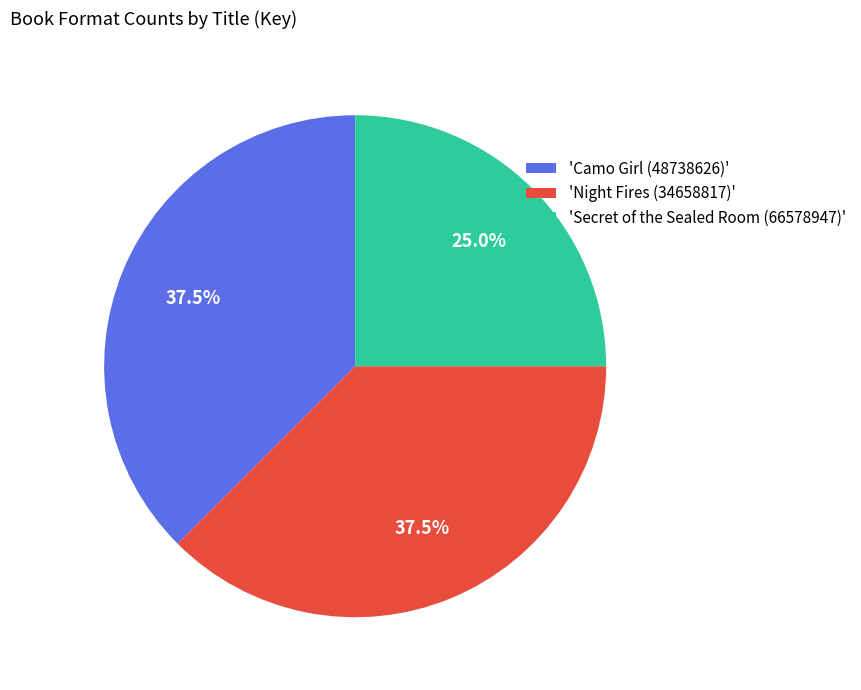

Combined, what portion of the pie is 'Night Fires (34658817)' and 'Secret of the Sealed Room (66578947)'?

62.5%